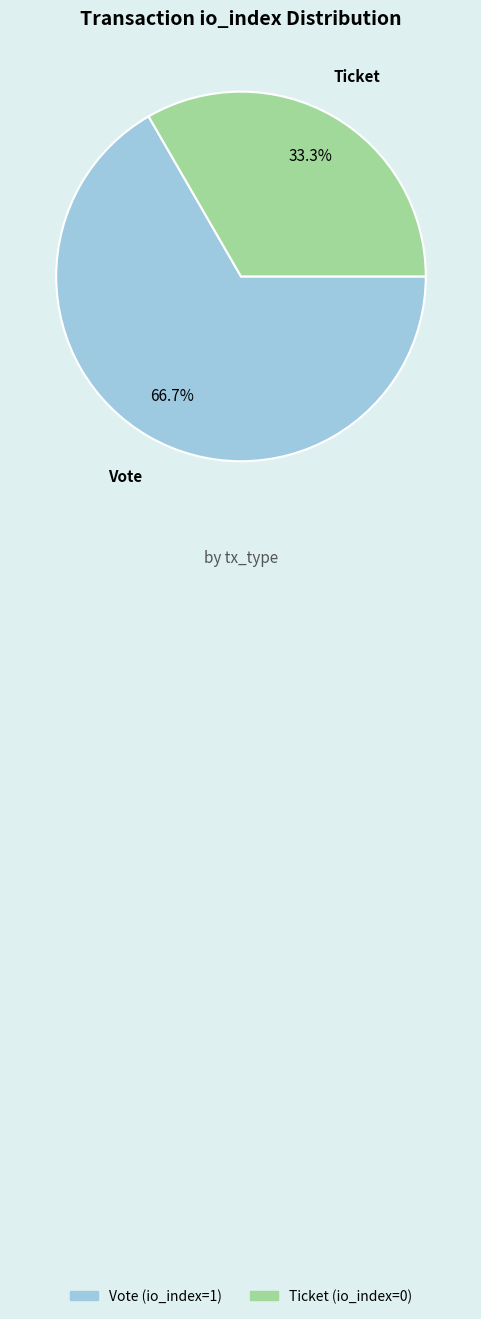

Rank the categories by value from lowest to highest.

Ticket, Vote